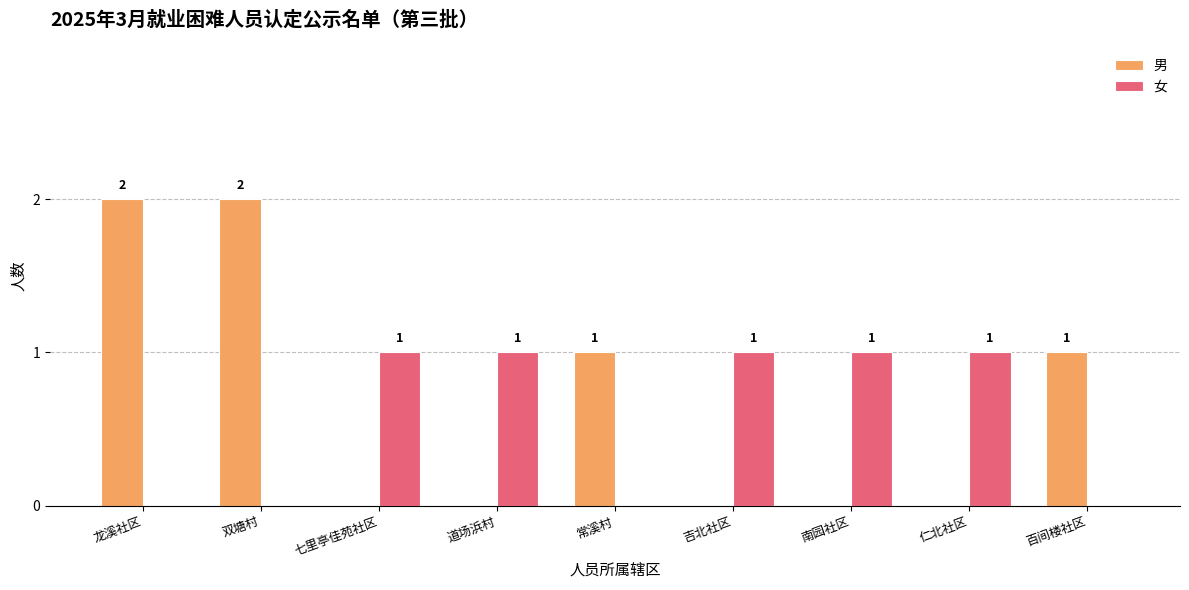

How many 男 values are between 0 and 1?

7